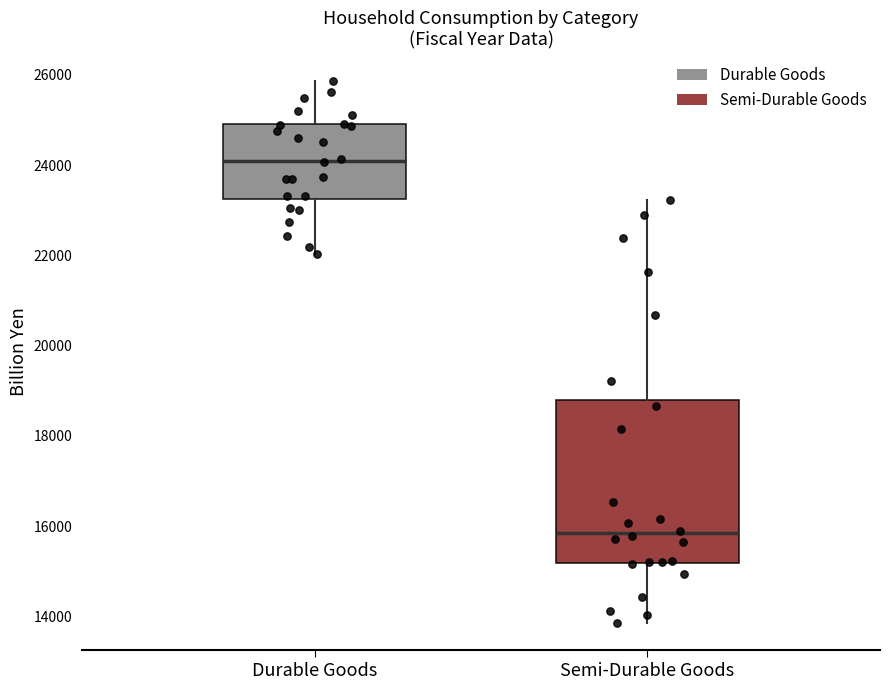

Comparing the boxes themselves (not the whiskers), which one is the tallest?

Semi-Durable Goods